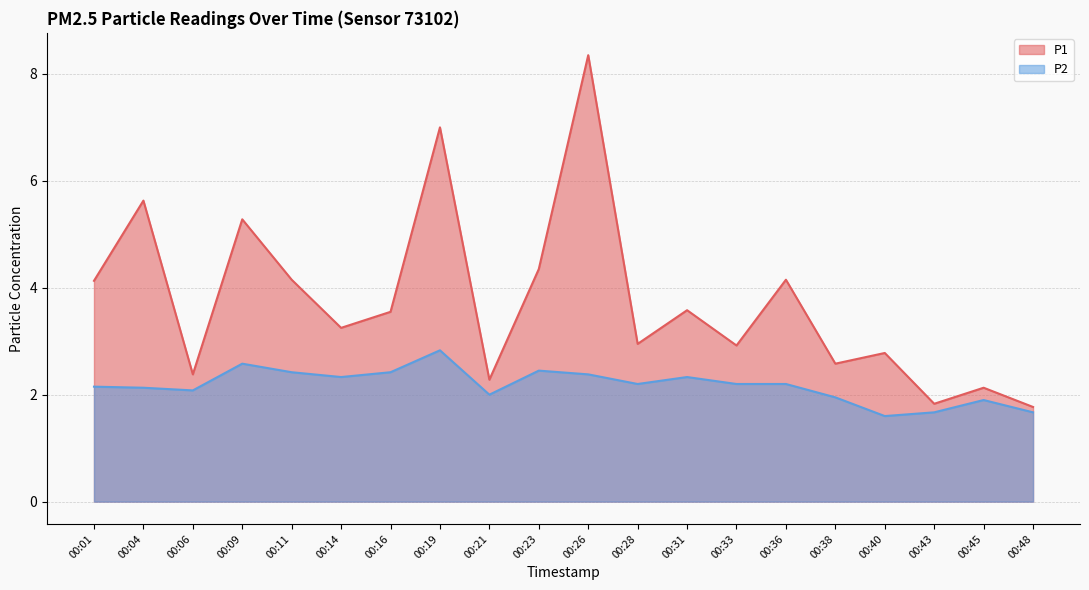

True or false: P2 and P1 cross at least once.

False